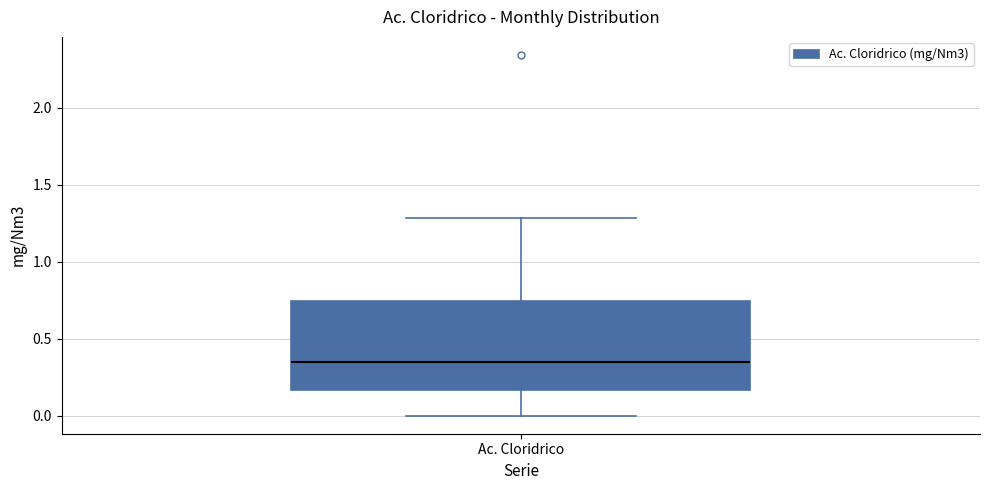

Transcribe this box plot: give where the median line is, the range the box spans, and where the two whiskers end, as read against the y-axis. The values are not printed on the chart, so give them approximately, as read against the axis.

median 0.35, box 0.15 to 0.75, whiskers 0.00 to 1.30